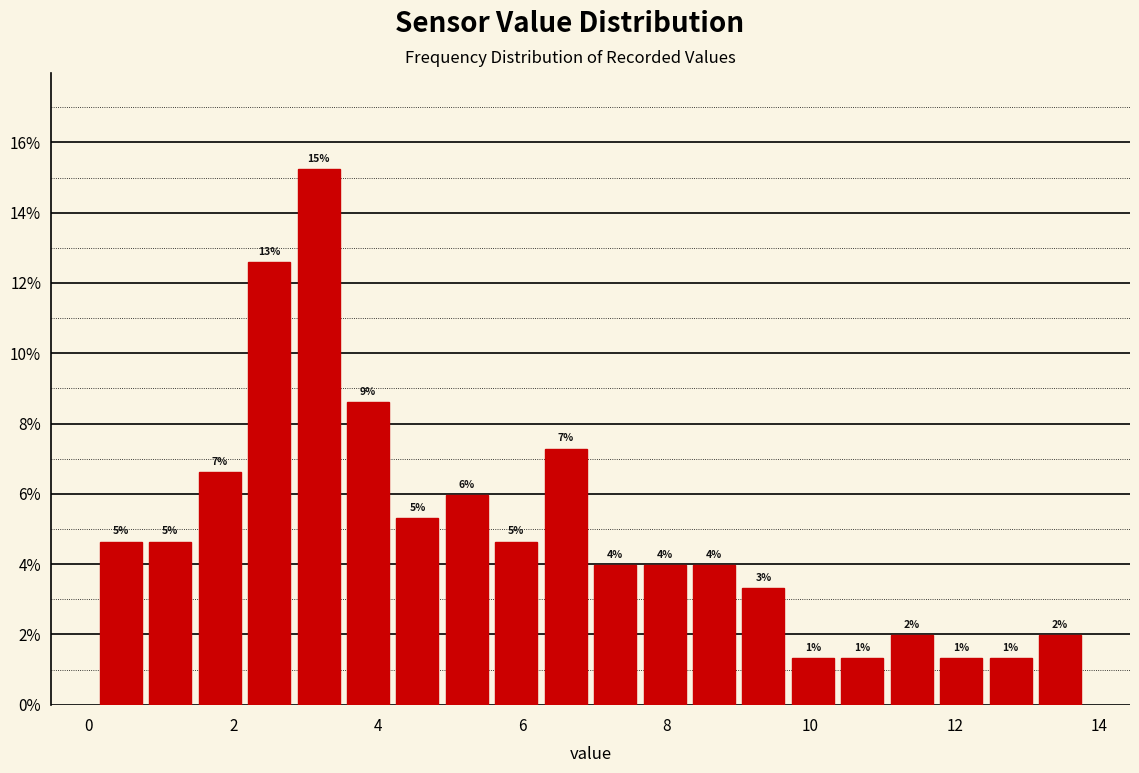

Read against the x-axis, roughly where is the centre of the tallest bar?

3.2